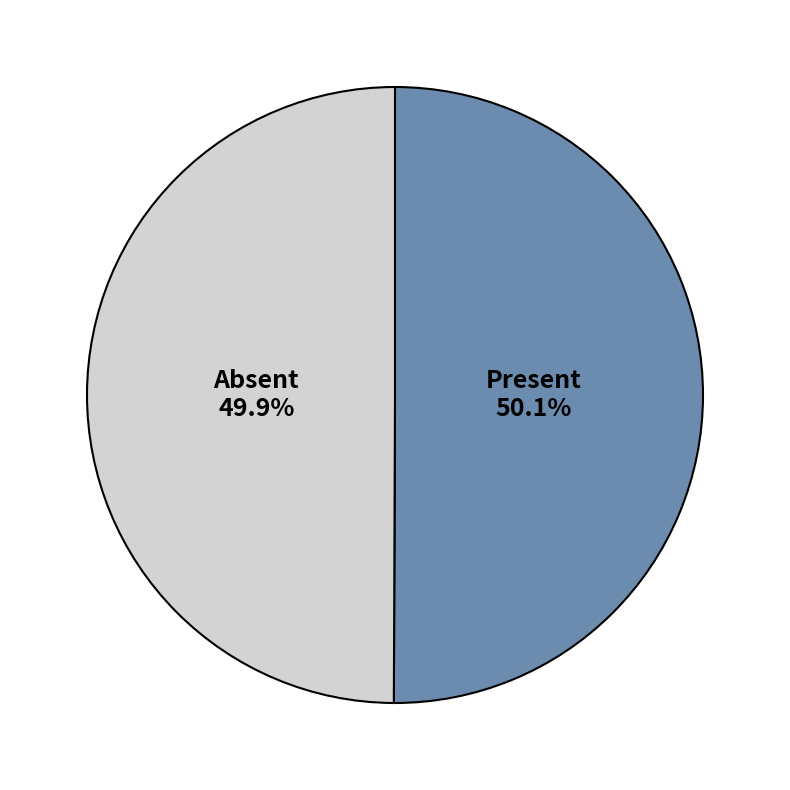

Is there any slice that represents more than half of the pie?

Yes